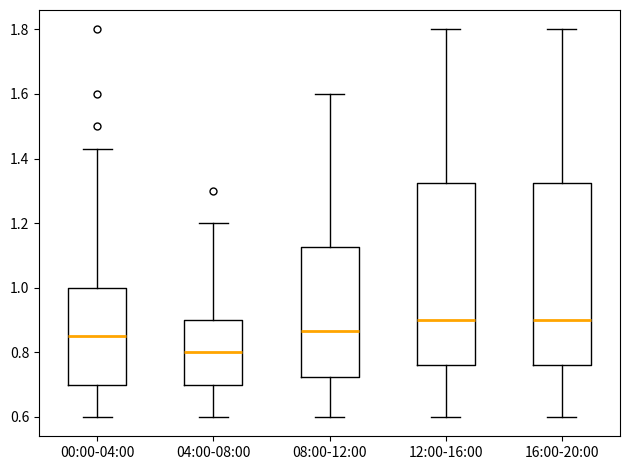

Reading left to right, read every box against the y-axis: the position of its median line, the range the box covers, and the ends of its whiskers. The values are not printed on the chart, so give them approximately, as read against the axis.

00:00-04:00: median 0.86, box 0.70 to 1.00, whiskers 0.60 to 1.44
04:00-08:00: median 0.80, box 0.70 to 0.90, whiskers 0.60 to 1.20
08:00-12:00: median 0.86, box 0.72 to 1.12, whiskers 0.60 to 1.60
12:00-16:00: median 0.90, box 0.76 to 1.32, whiskers 0.60 to 1.80
16:00-20:00: median 0.90, box 0.76 to 1.32, whiskers 0.60 to 1.80